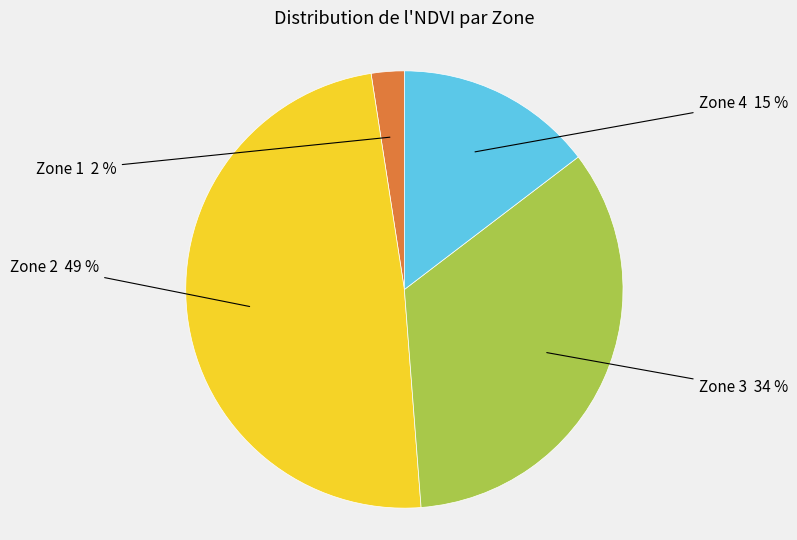

To the nearest percent, what is the average slice percentage?

25%